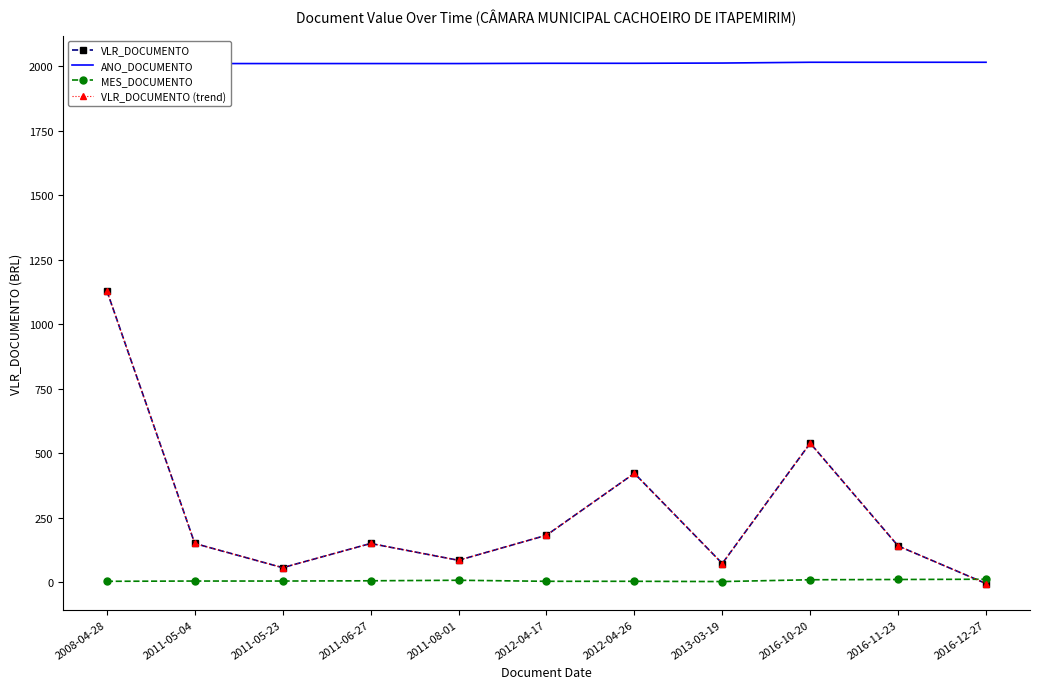

What is the total value across all series at 2016-10-20?

3105.0